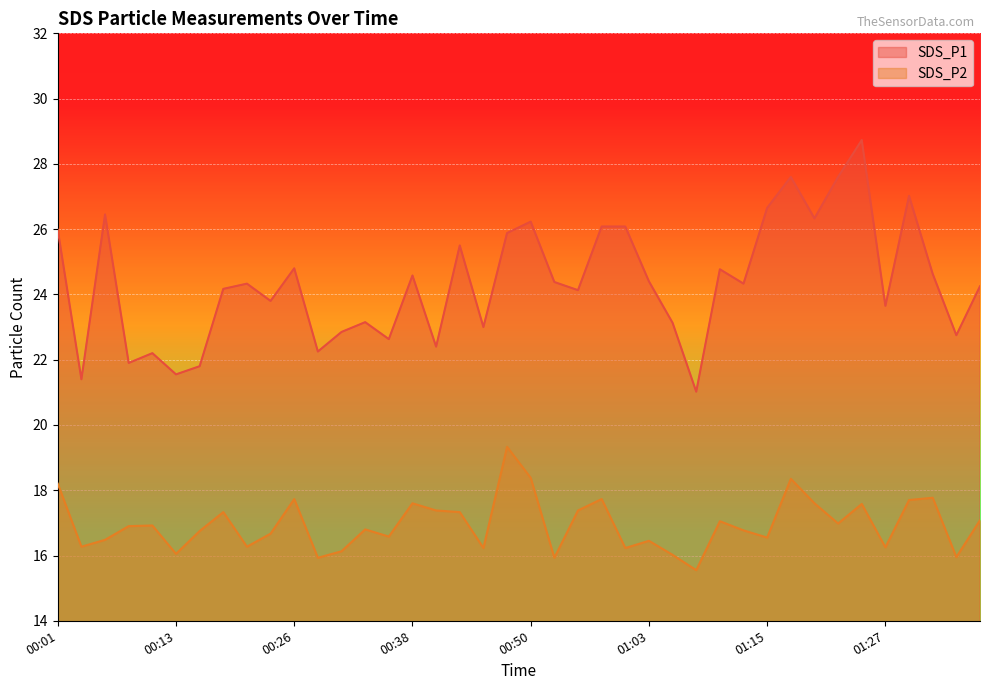

True or false: SDS_P2 has more than 1 points higher than both neighbors.

True